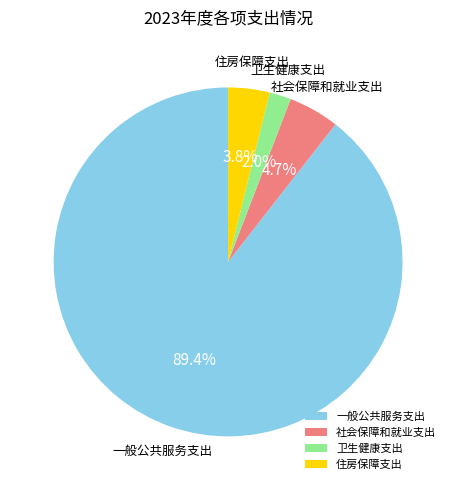

Is the sum of 住房保障支出 and 卫生健康支出 greater than half?

No